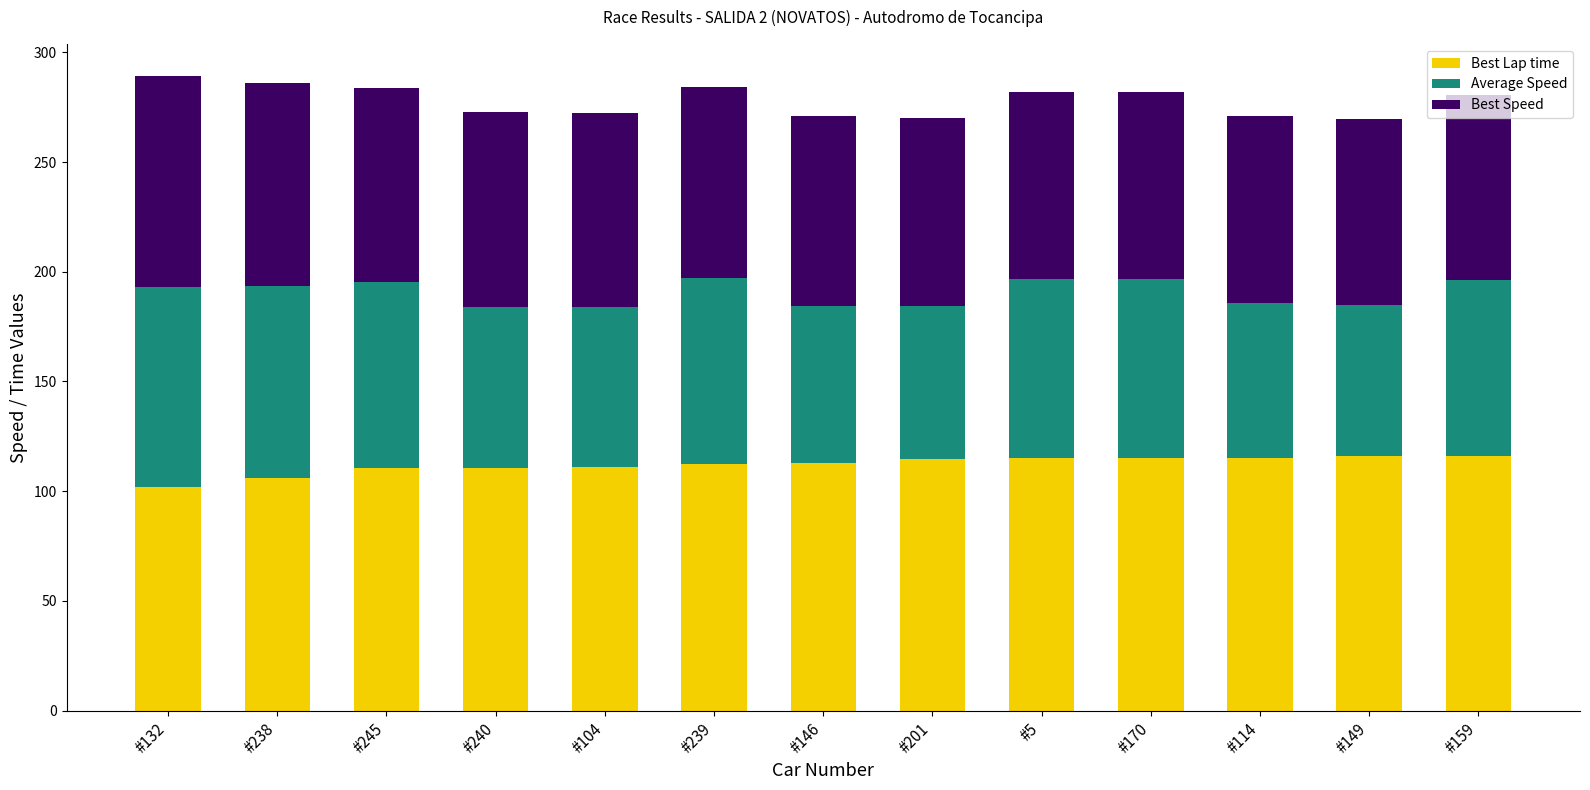

What is the minimum value for Best Lap time?

102.1